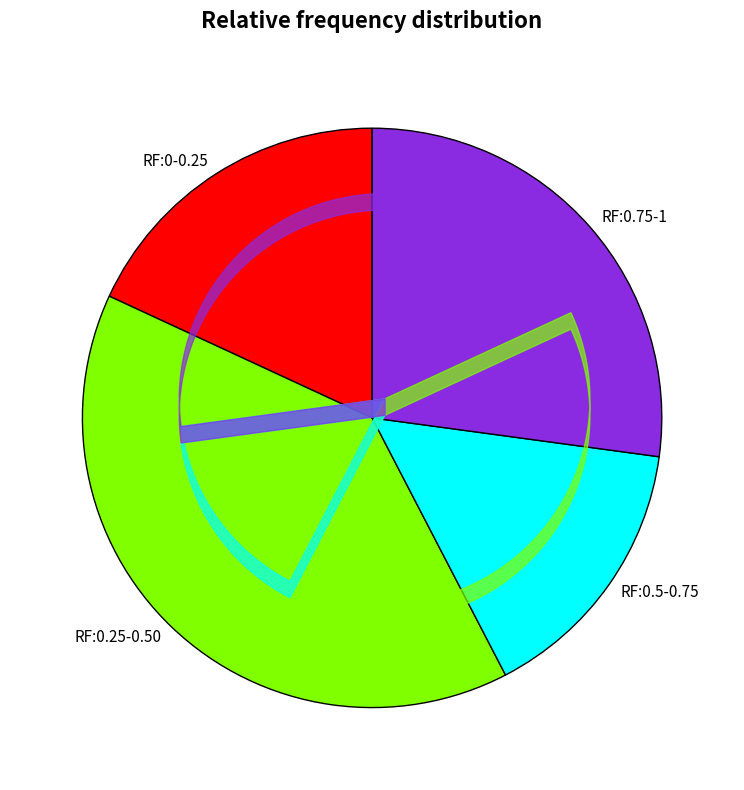

Is there any slice that represents more than half of the pie?

No